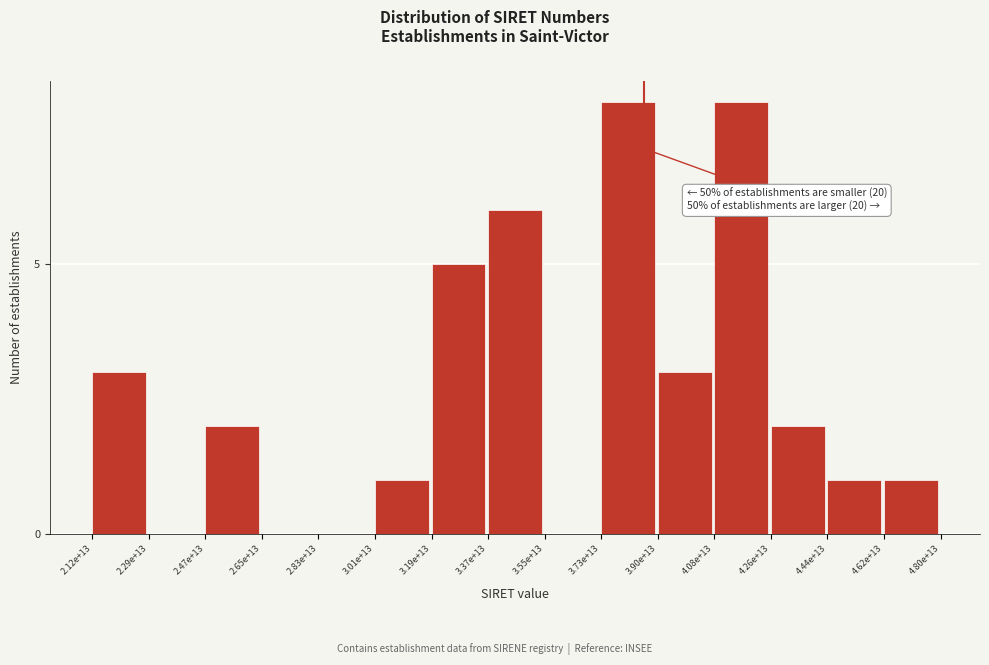

Reading left to right, transcribe all the data shown in this chart.

2.12e+13=3	2.29e+13=0	2.47e+13=2	2.65e+13=0	2.83e+13=0	3.01e+13=1	3.19e+13=5	3.37e+13=6	3.55e+13=0	3.73e+13=8	3.90e+13=3	4.08e+13=8	4.26e+13=2	4.44e+13=1	4.62e+13=1